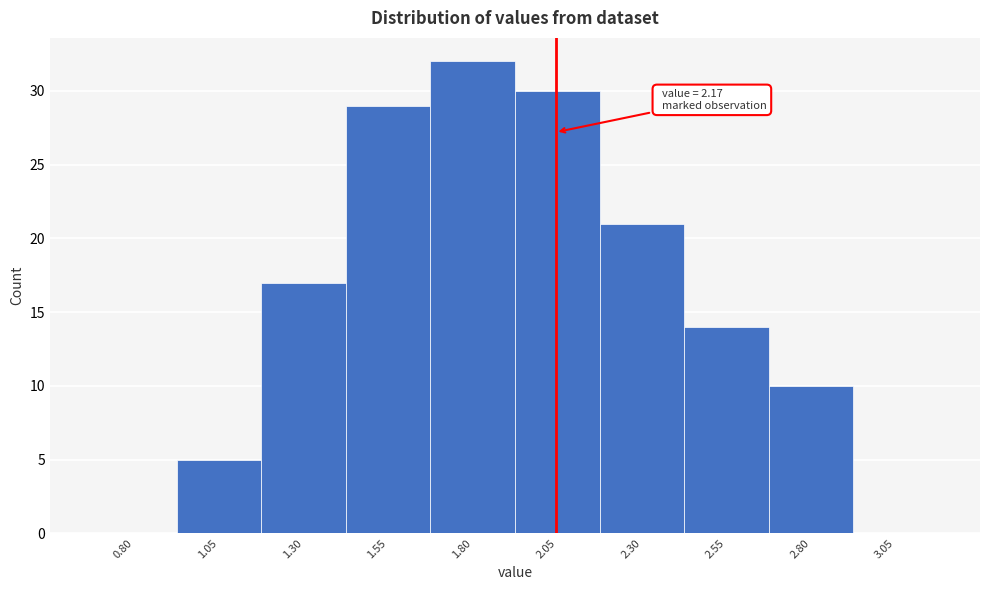

Reading left to right, list all the values displayed in this chart.

0.80=0	1.05=5	1.30=17	1.55=29	1.80=32	2.05=30	2.30=21	2.55=14	2.80=10	3.05=0